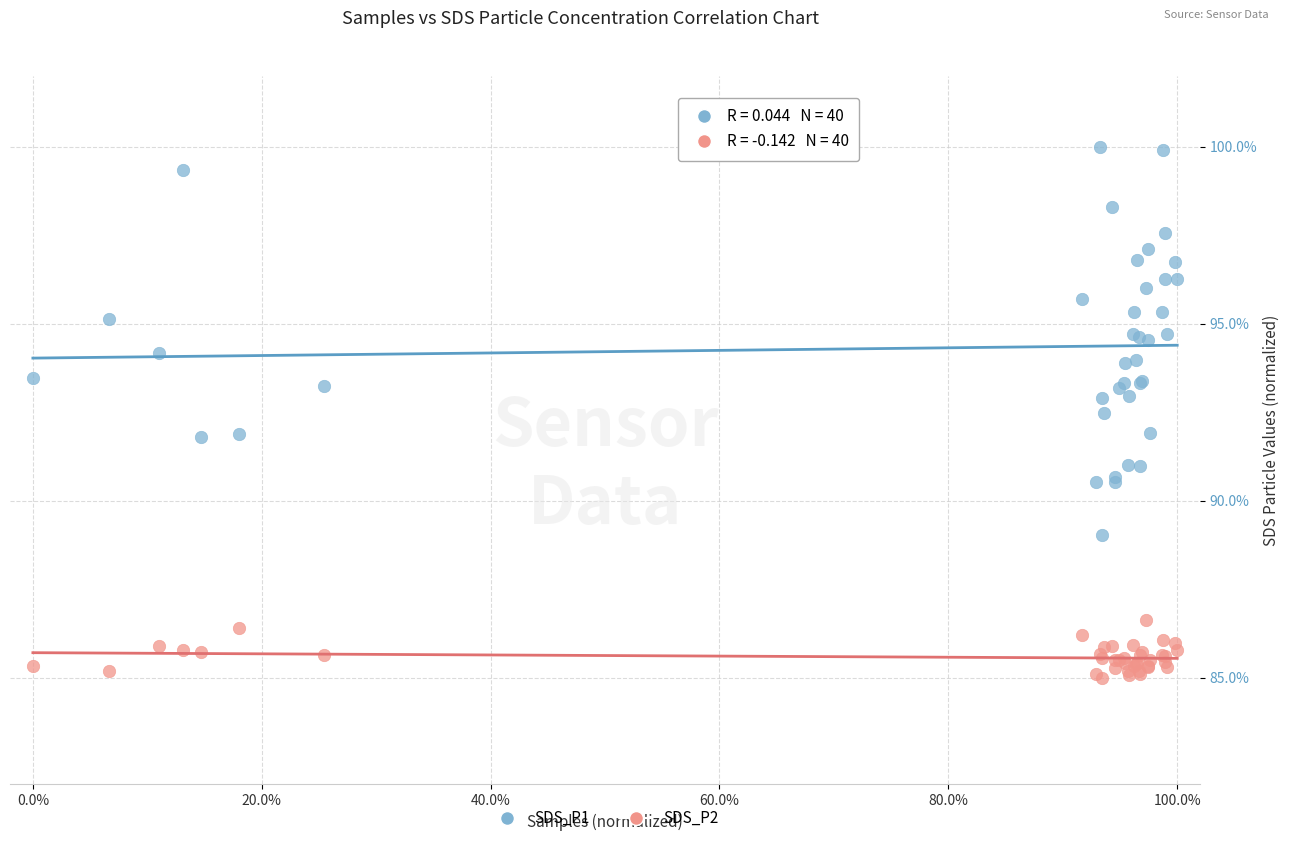

What is the X range (max minus min) for the scatter plot?

100.0